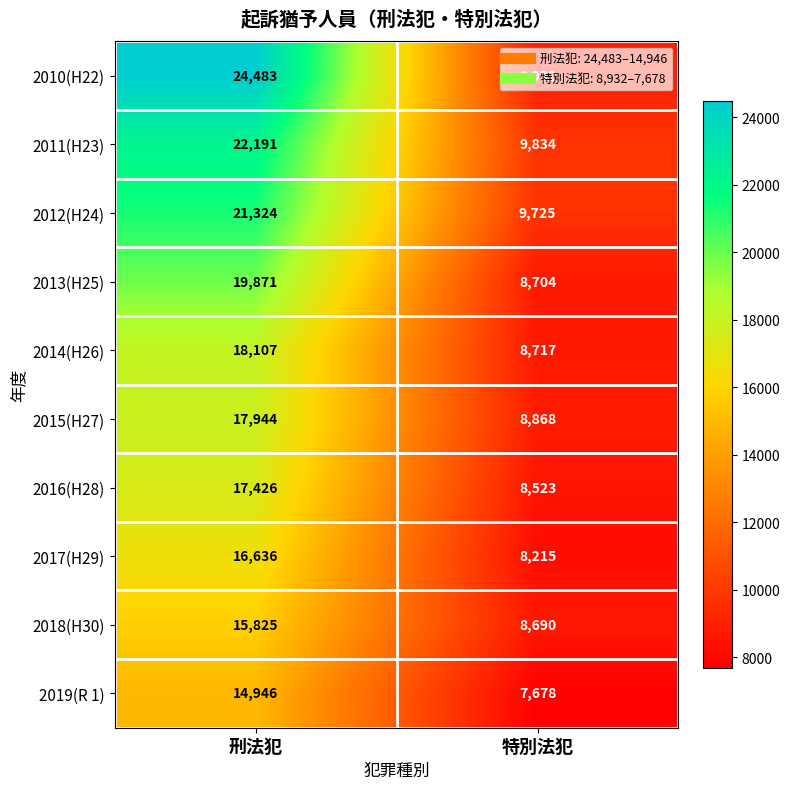

At 特別法犯, list the series in order from smallest to largest.

2019(R 1), 2017(H29), 2016(H28), 2018(H30), 2013(H25), 2014(H26), 2015(H27), 2010(H22), 2012(H24), 2011(H23)